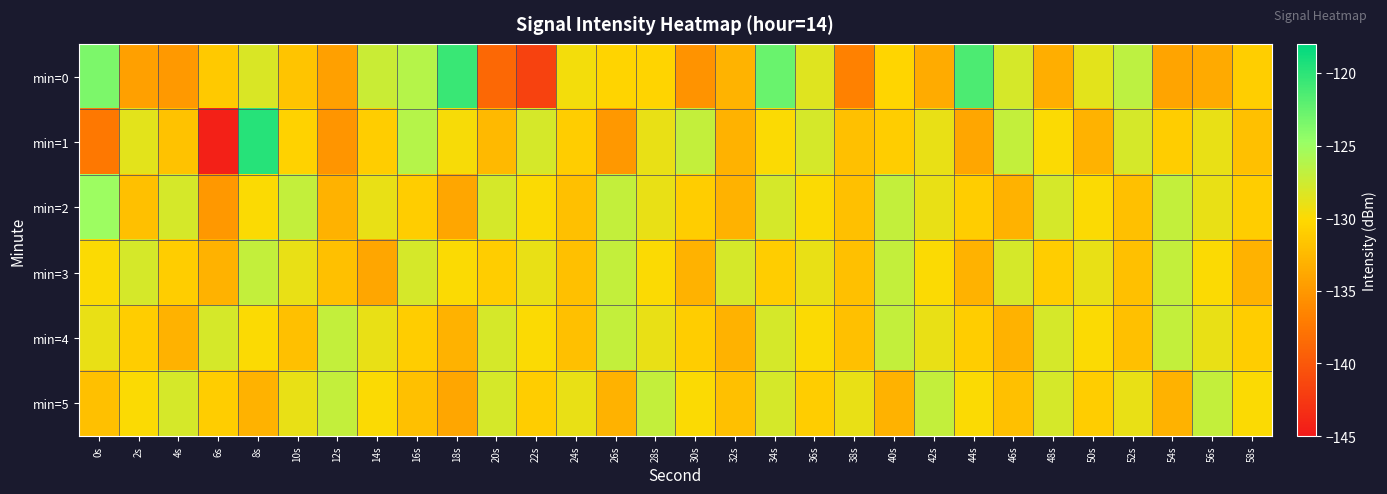

What is the difference between the highest and lowest values at 22s?

13.7